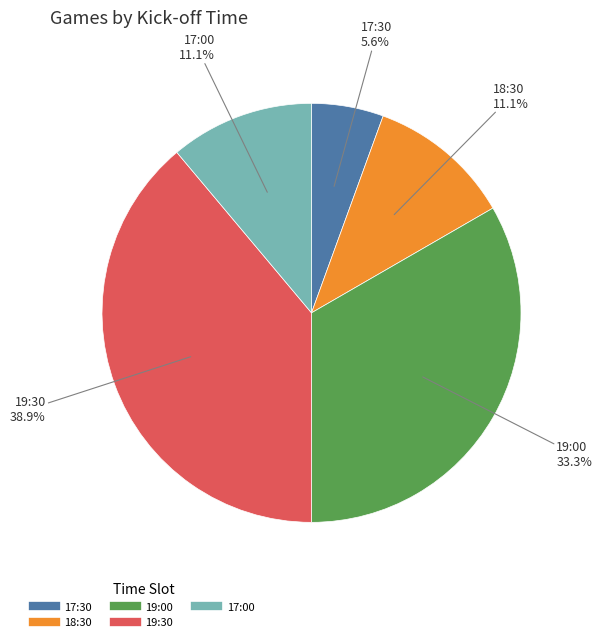

How many slices are in this pie chart?

5